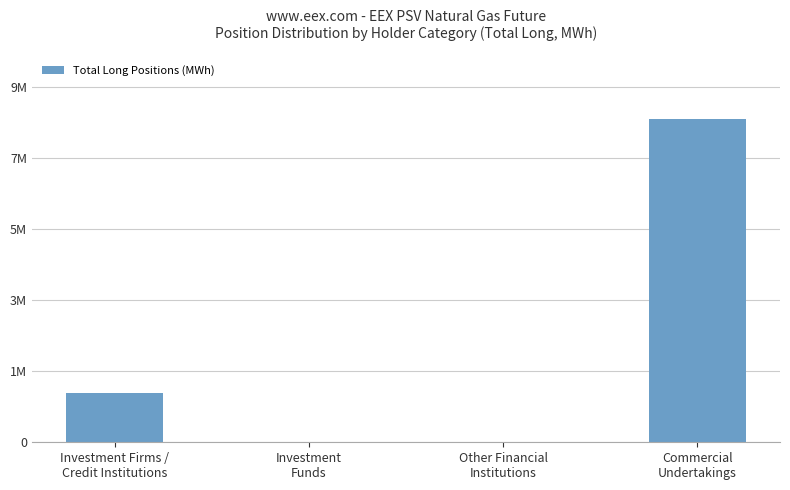

Between Investment
Funds and Other Financial
Institutions, which is larger?

Investment
Funds